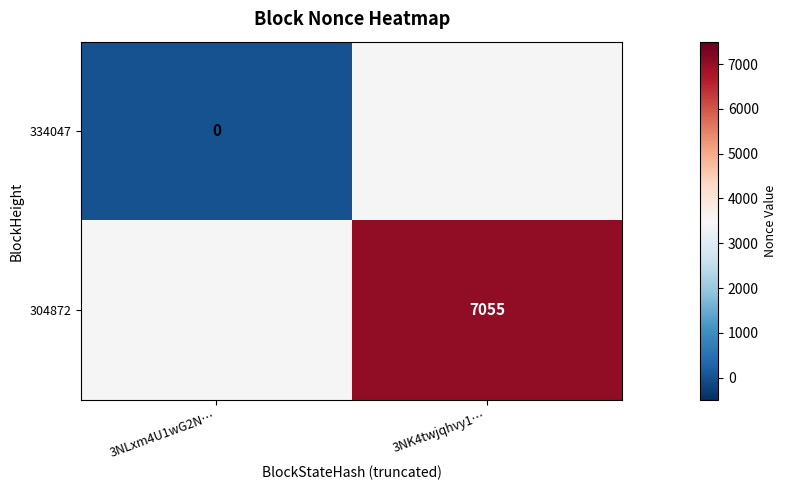

Is it true that 304872 equals 7055 at 3NK4twjqhvy1…?

True